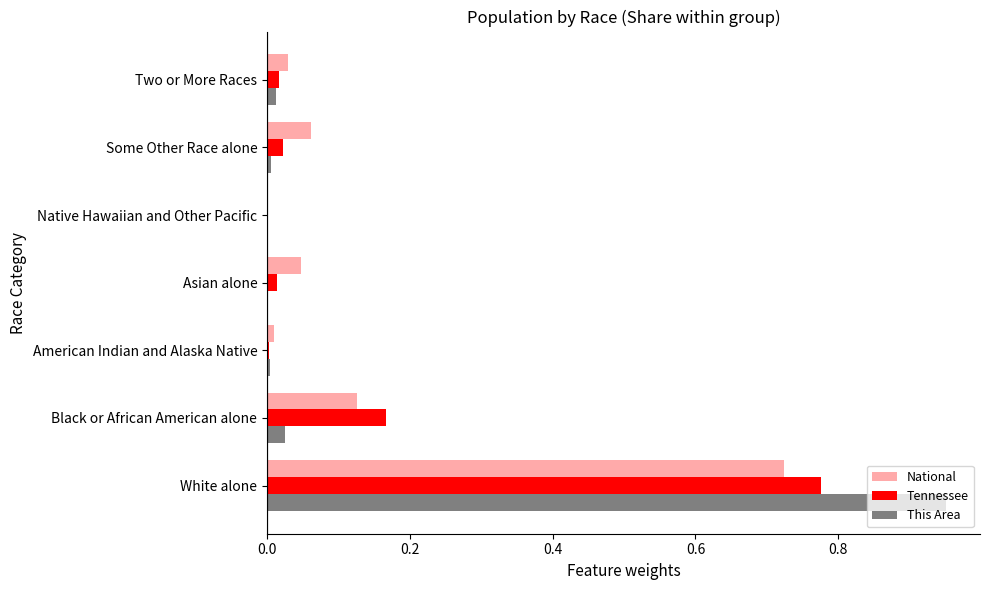

Which series changed the most between Black or African American alone and Asian alone?

Tennessee